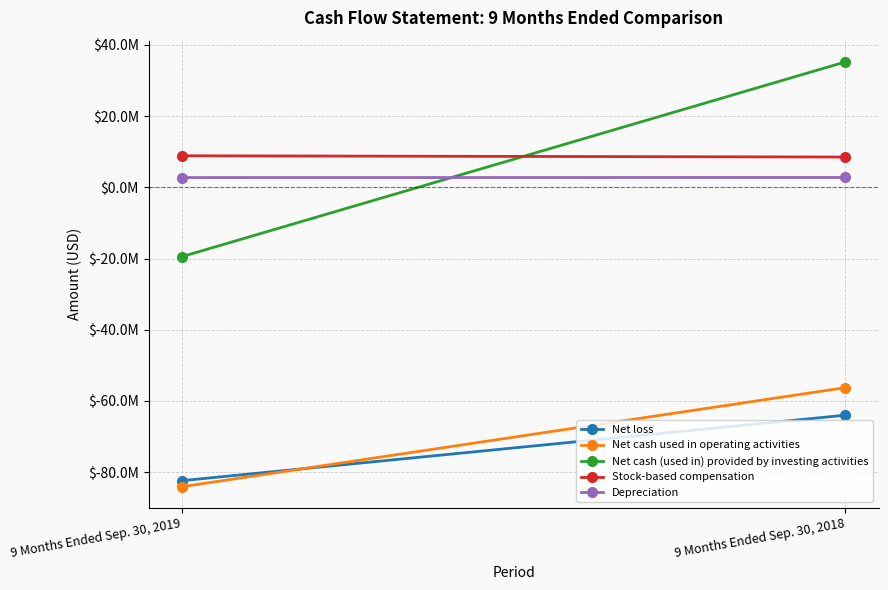

Count the number of data series in this chart.

5